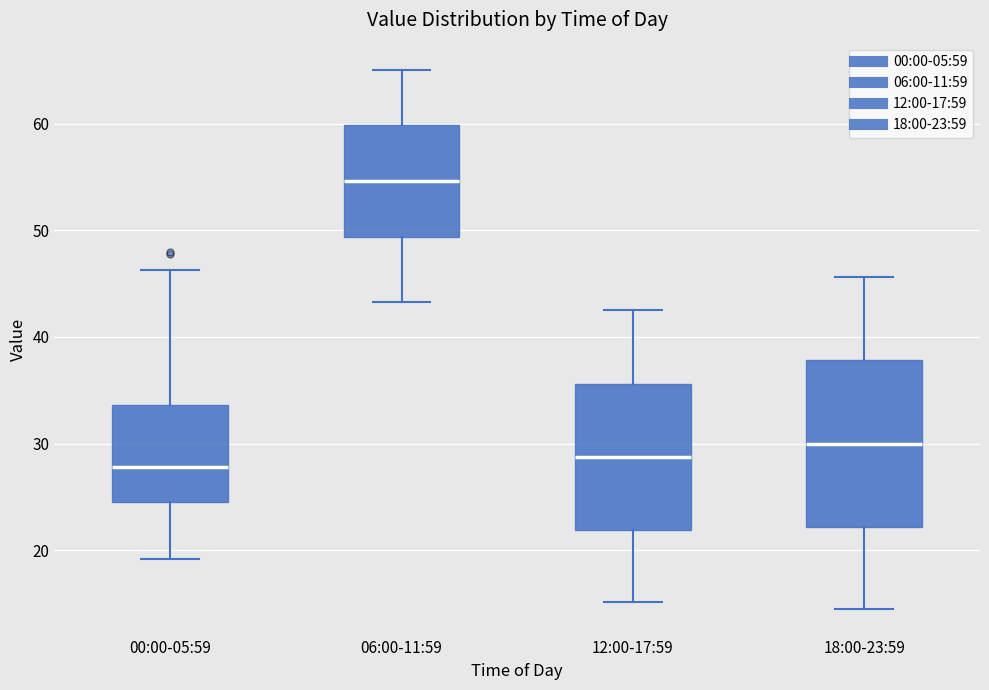

Which box's median line is the highest?

06:00-11:59